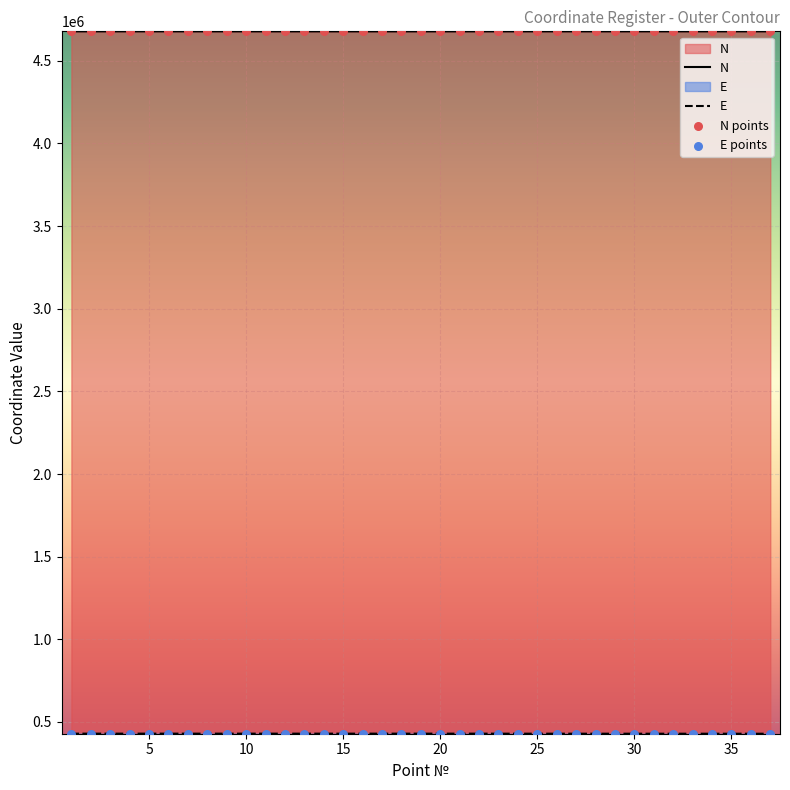

Which series contains the lowest Y value?

E